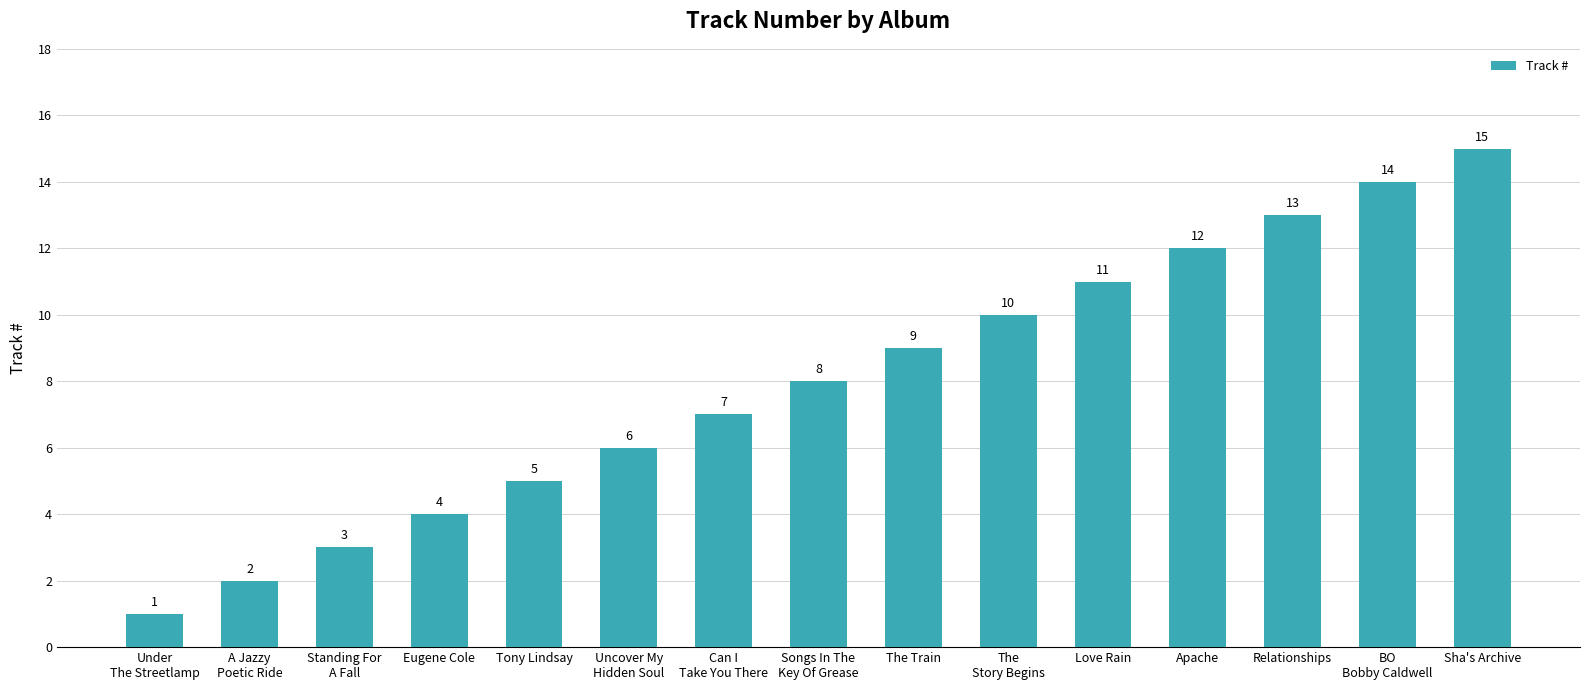

What is the sum of all values?

120